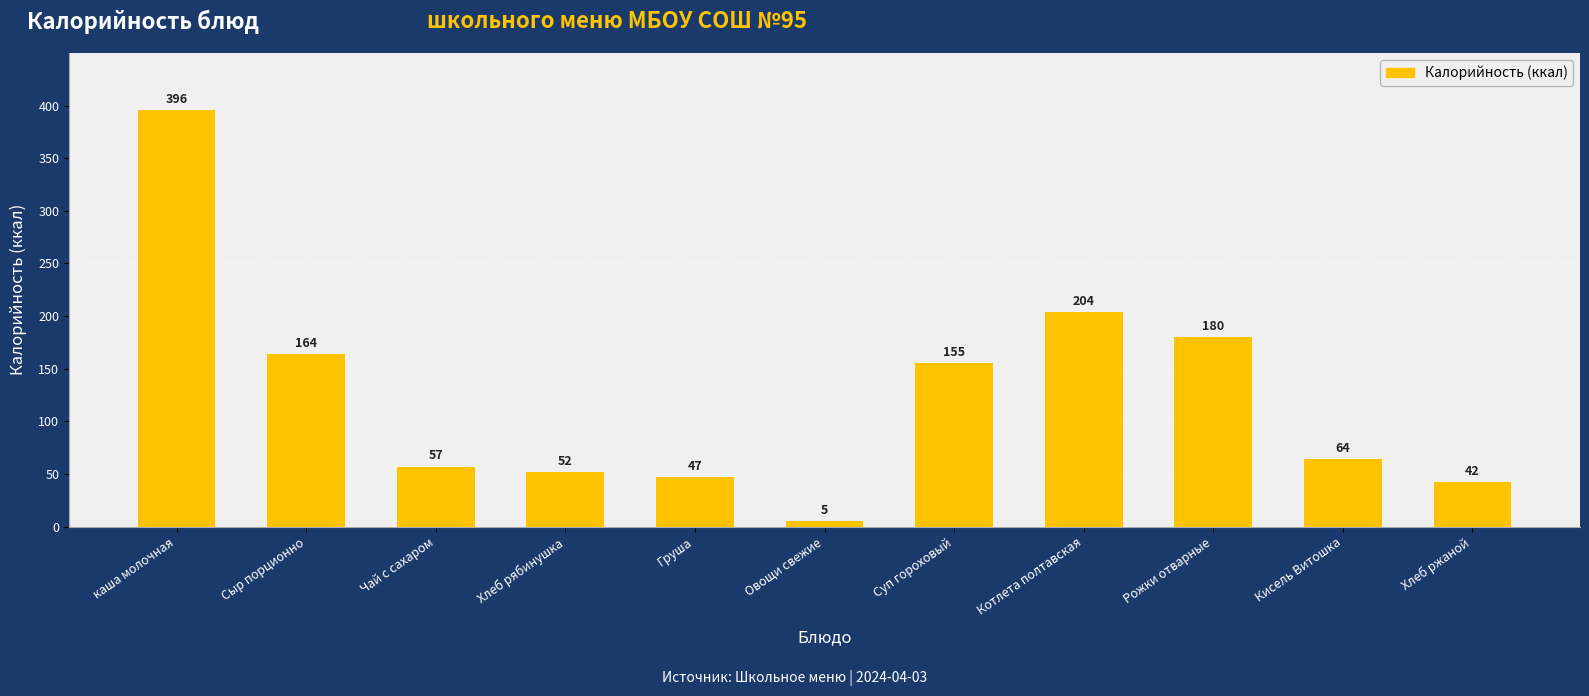

List the labels in order of value, largest first.

каша молочная, Котлета полтавская, Рожки отварные, Сыр порционно, Суп гороховый, Кисель Витошка, Чай с сахаром, Хлеб рябинушка, Груша, Хлеб ржаной, Овощи свежие